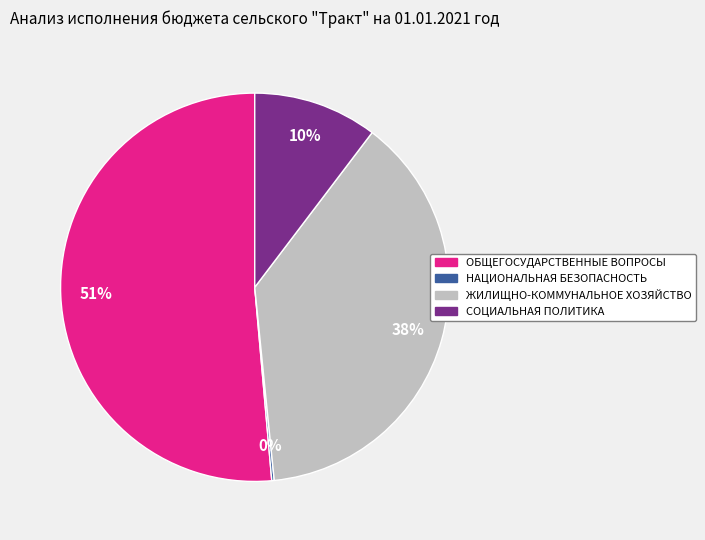

Approximately how many times larger is the value at ЖИЛИЩНО-КОММУНАЛЬНОЕ ХОЗЯЙСТВО compared to ОБЩЕГОСУДАРСТВЕННЫЕ ВОПРОСЫ?

0.7